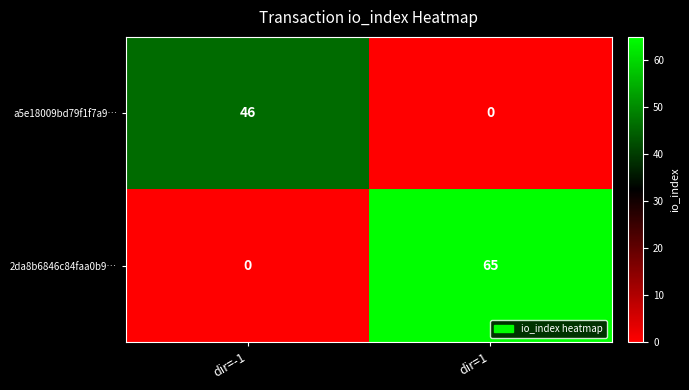

List the series in order of their overall mean, highest first.

2da8b6846c84faa0b9…, a5e18009bd79f1f7a9…